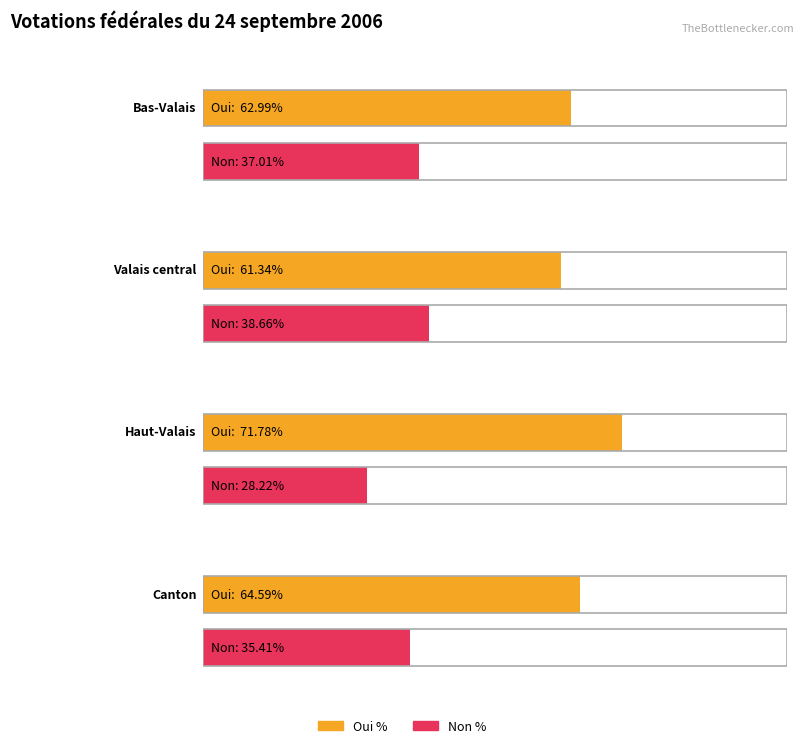

Reading left to right, transcribe all the data shown in this chart.

Oui %: 63.0	61.3	71.8	64.6
Non %: 37.0	38.7	28.2	35.4